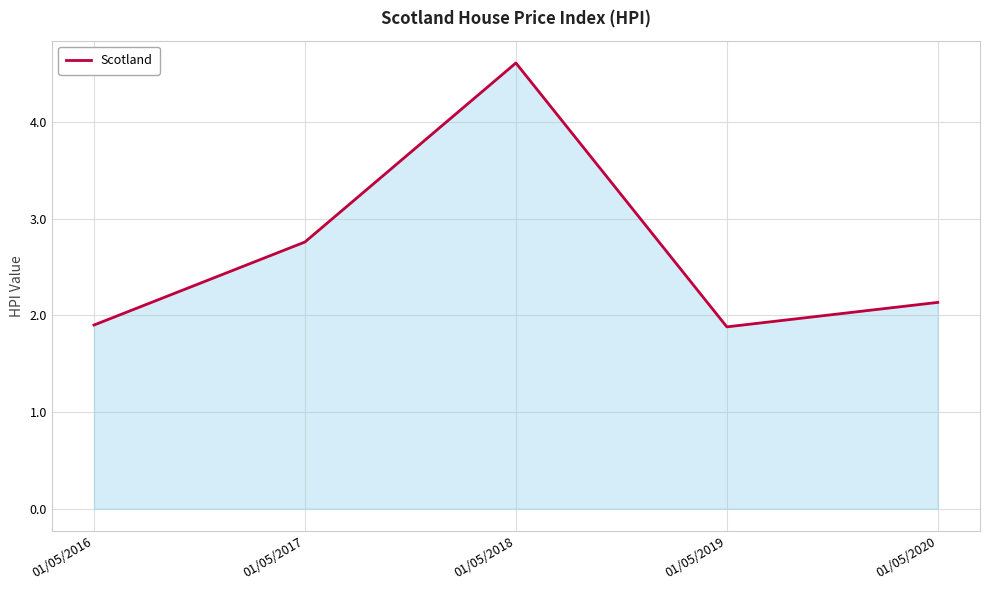

The value at 01/05/2019 is 1.9. True or false?

True